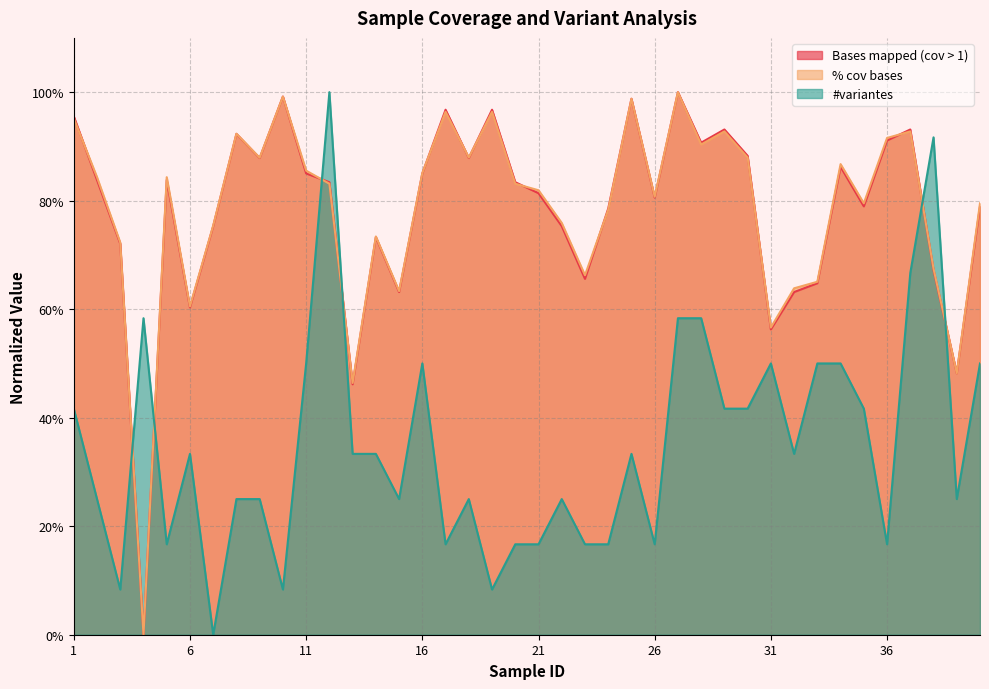

The value of % cov bases at 17 is 96.4. True or false?

True